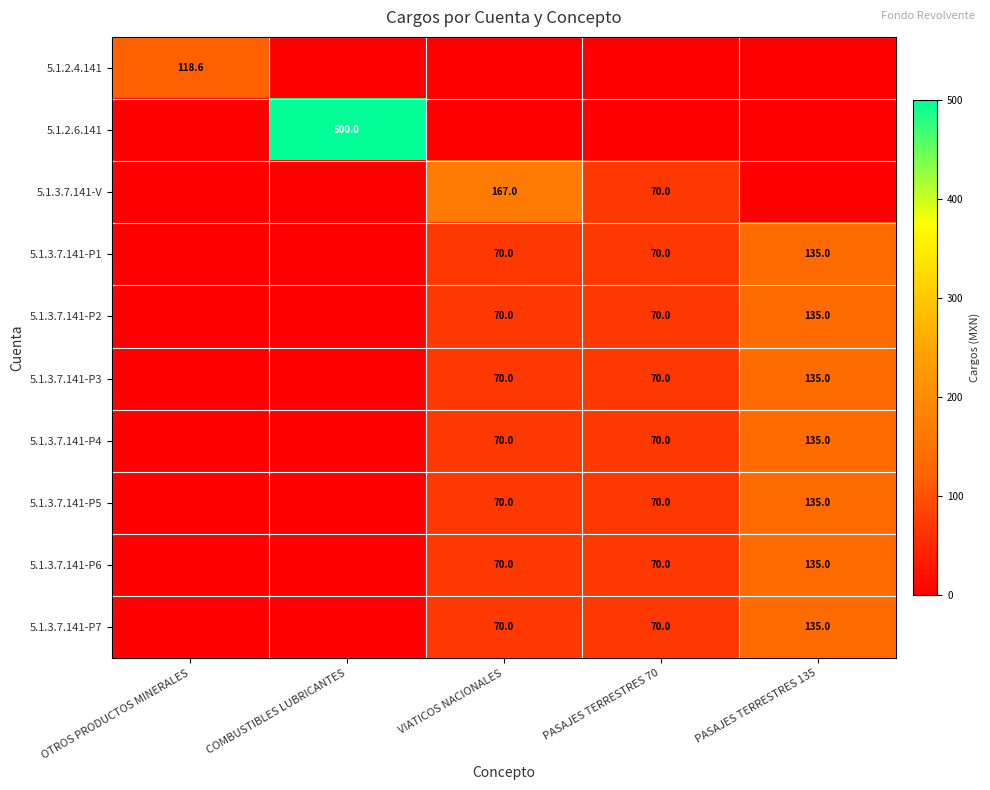

How many values in the 5.1.3.7.141-P5 series are below 70?

2